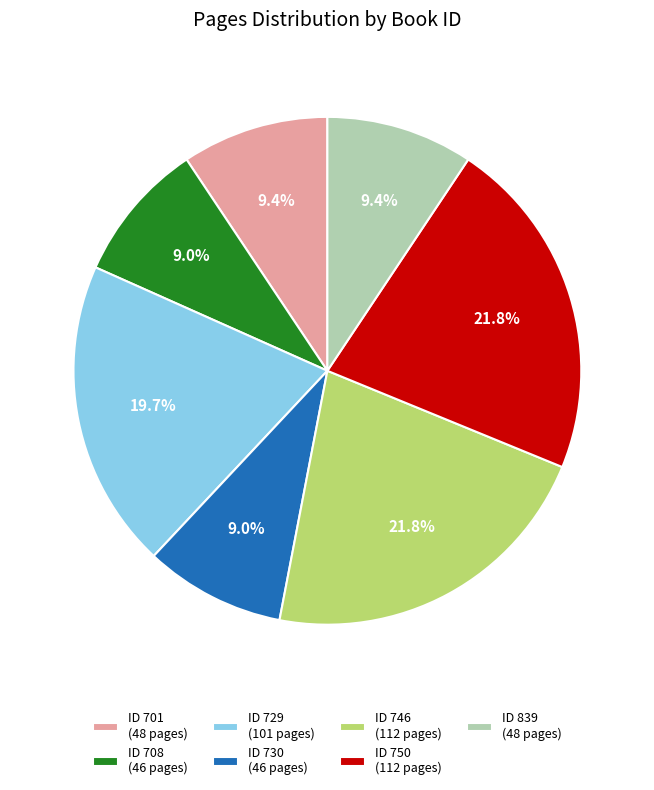

How many segments does this pie chart have?

7